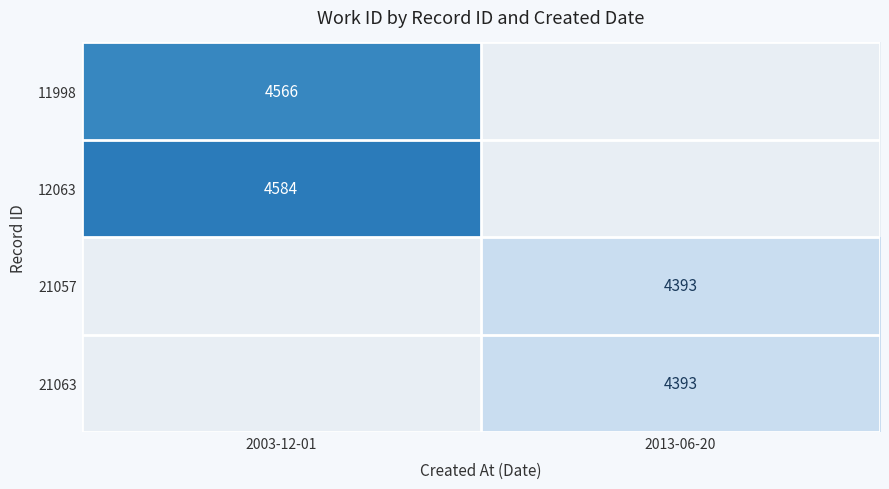

The value of 12063 at 2003-12-01 is 4584. True or false?

True